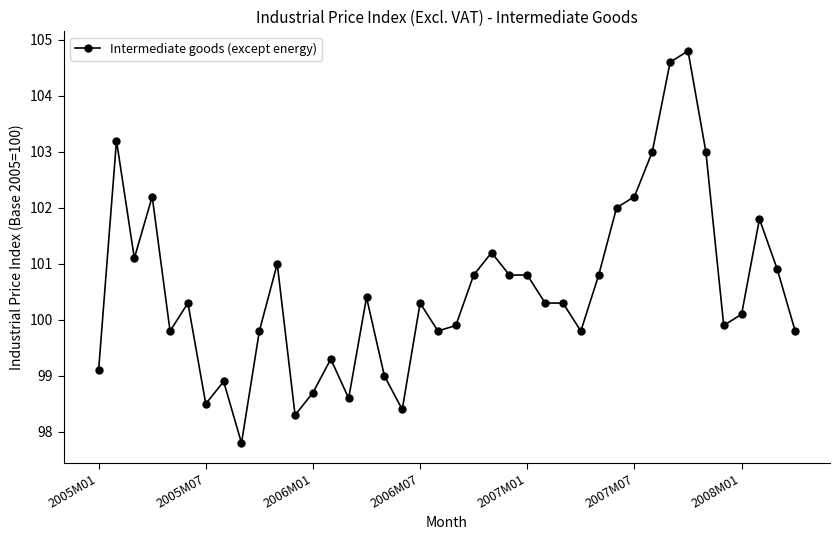

Does the chart display data point markers on the line(s)?

Yes